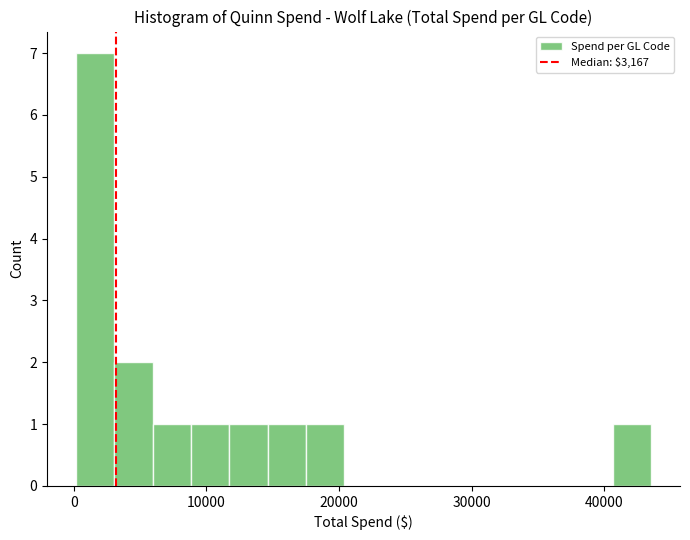

Around what value on the x-axis is the tallest bar? Give the approximate position of its centre, as read against the axis.

2000